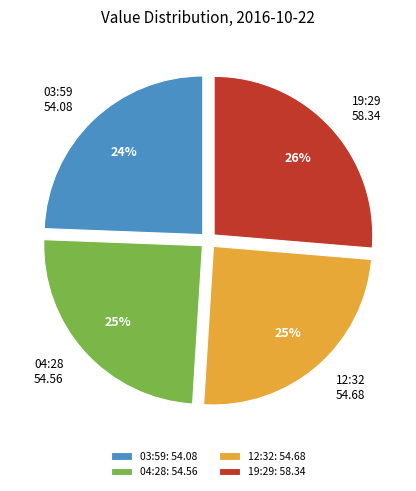

To the nearest percent, what percentage of the pie is 04:28?

25%